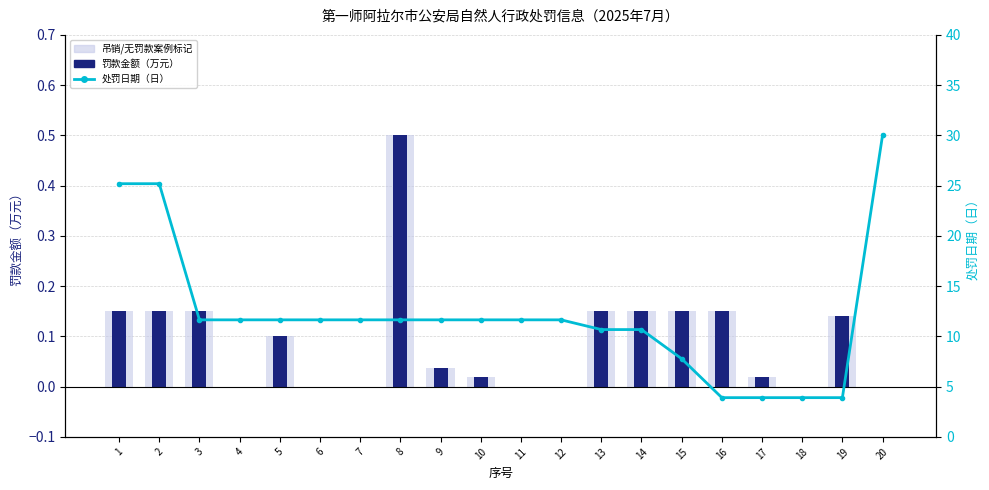

Rank the series by their maximum value, from highest to lowest.

处罚日期（日）, 吊销/无罚款案例标记, 罚款金额（万元）